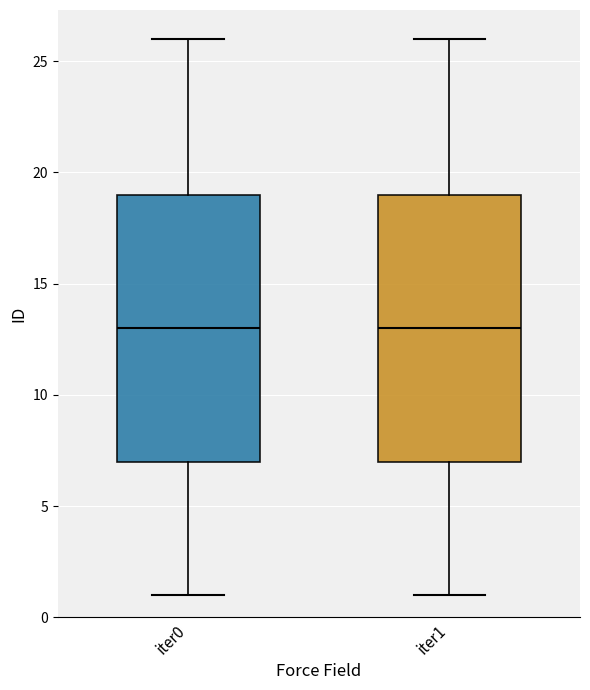

Where does the upper whisker of the box for iter1 end on the y-axis? The values are not printed on the chart, so give them approximately, as read against the axis.

26